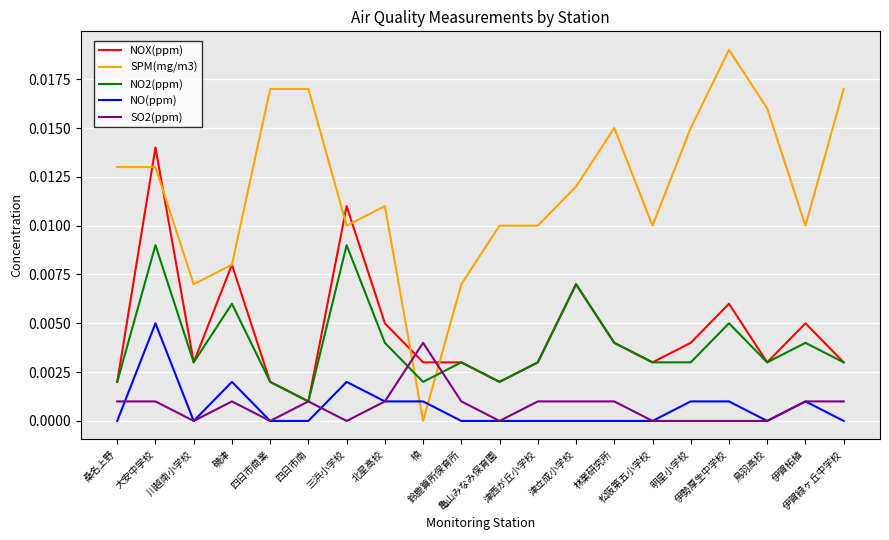

What are all the series names shown in the legend?

NOX(ppm), SPM(mg/m3), NO2(ppm), NO(ppm), SO2(ppm)